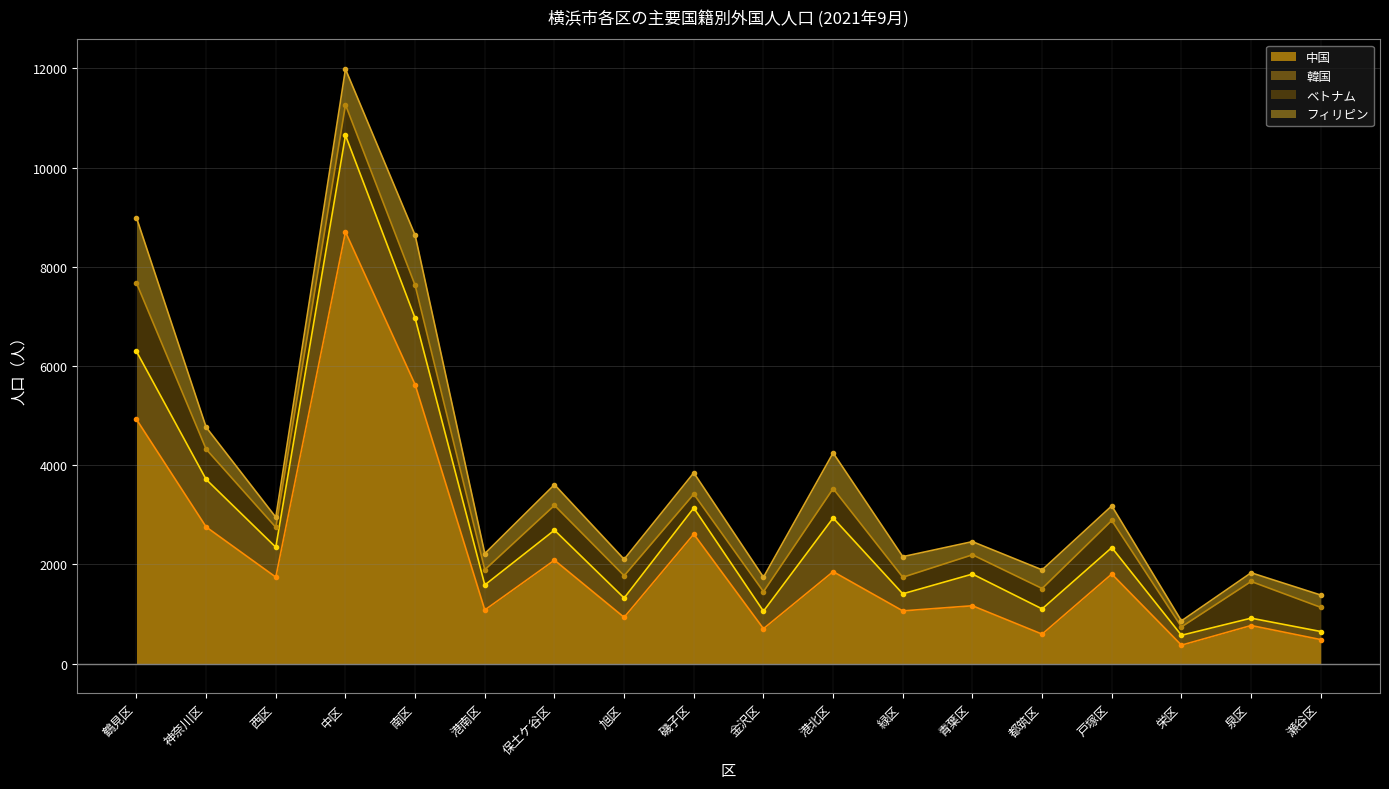

True or false: ベトナム has more than 0 interior local peaks.

True